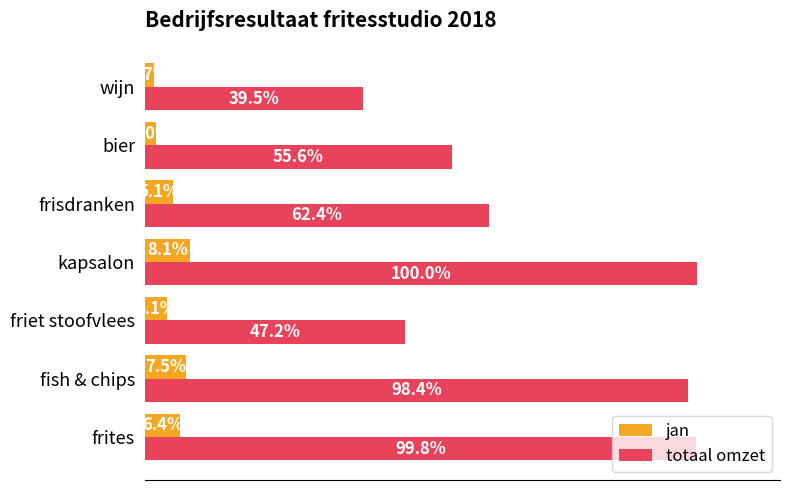

Which category has the lowest value across all series?

wijn